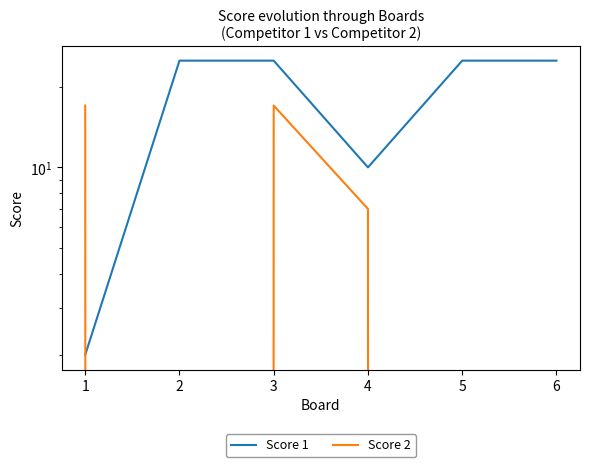

At 5, list the series in order from largest to smallest.

Score 1, Score 2